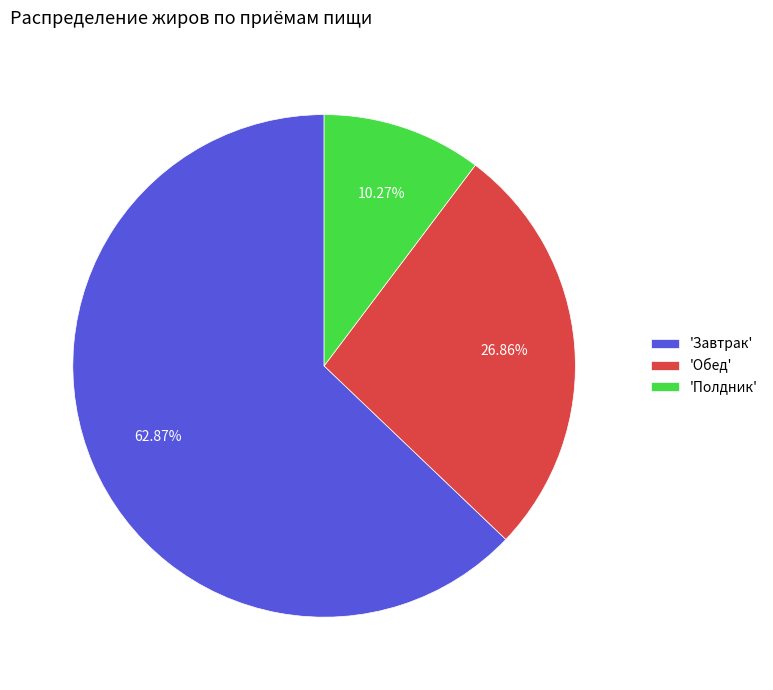

Between 'Обед' and 'Полдник', which is larger?

'Обед'